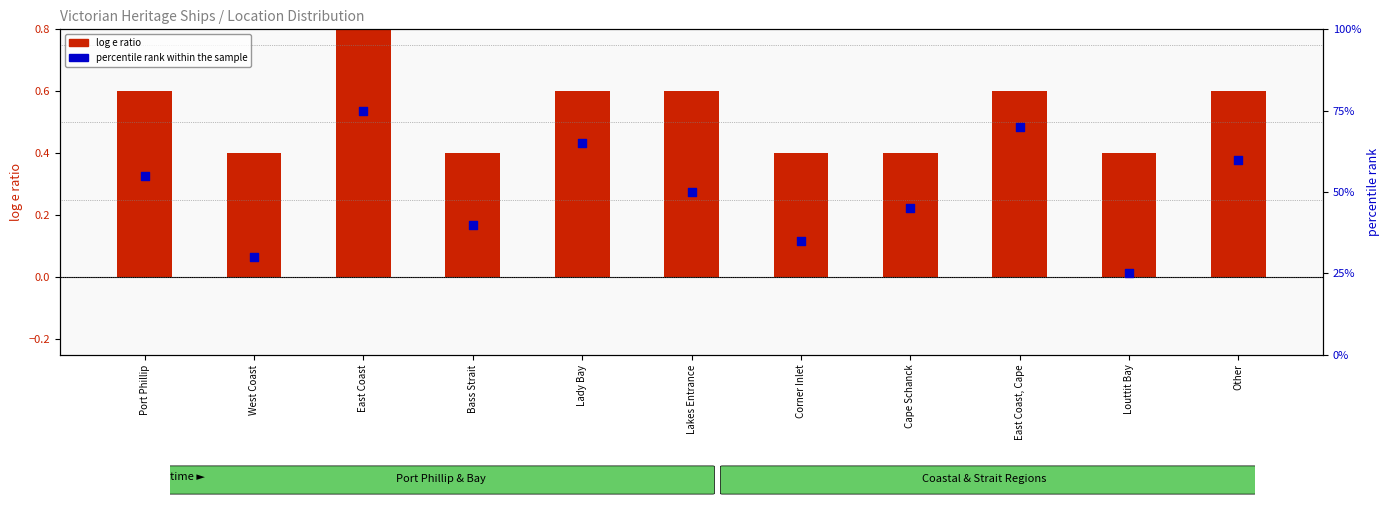

Which series contains the highest Y value?

percentile rank within the sample